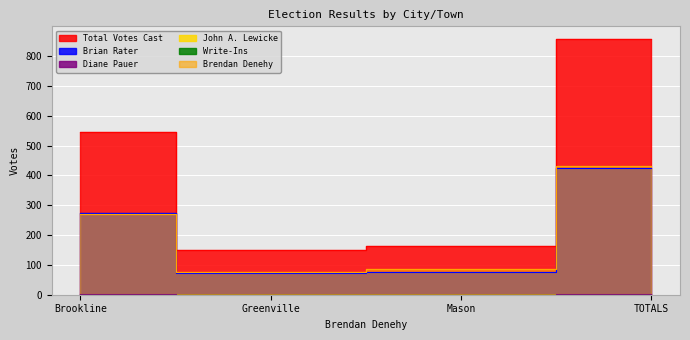

How many data points does each series have?

4